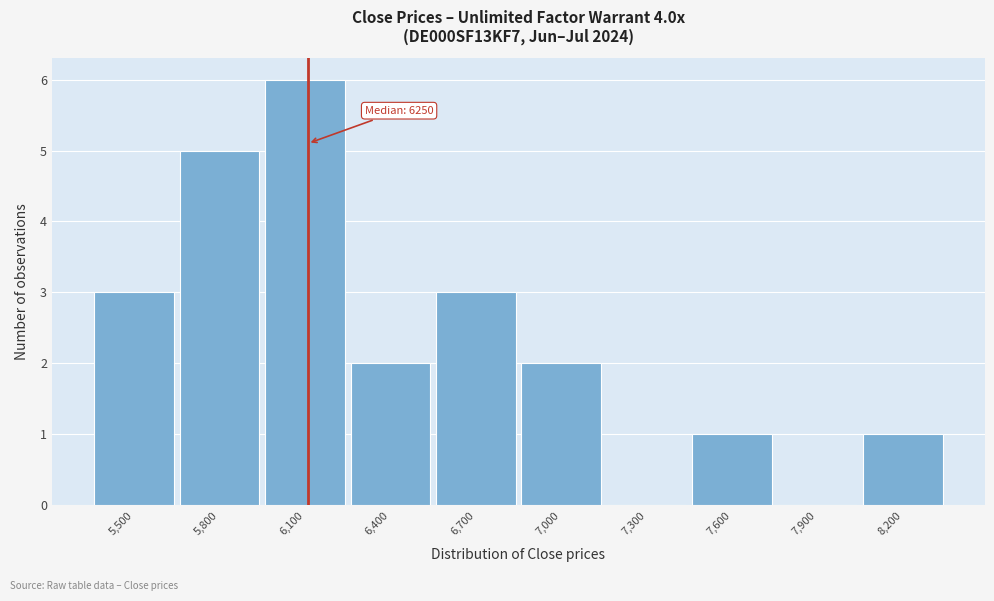

Reading right to left, what are all the values shown in this chart?

8,200=1	7,900=0	7,600=1	7,300=0	7,000=2	6,700=3	6,400=2	6,100=6	5,800=5	5,500=3